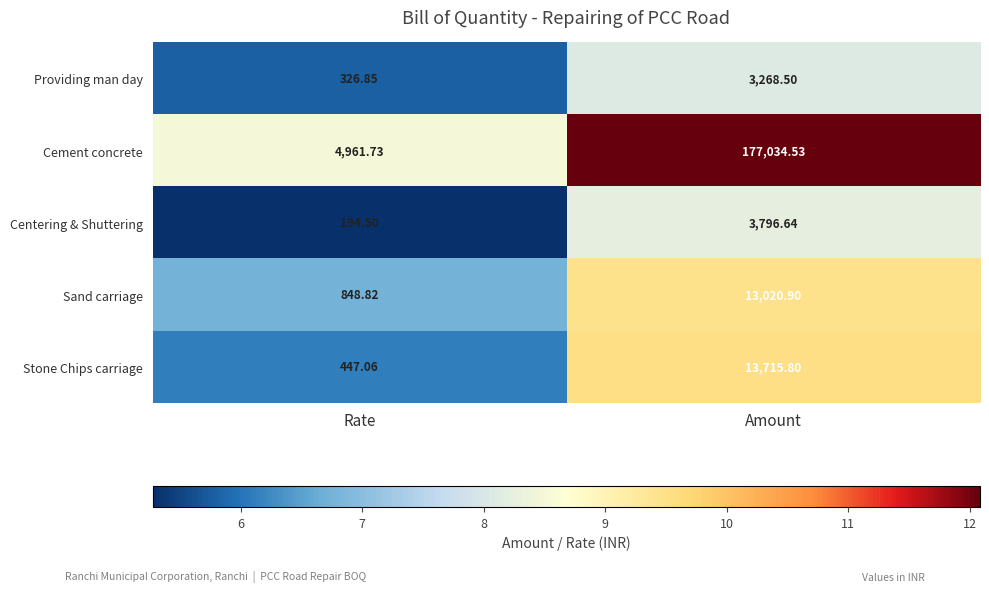

At which category is the sum across all series the highest?

Amount